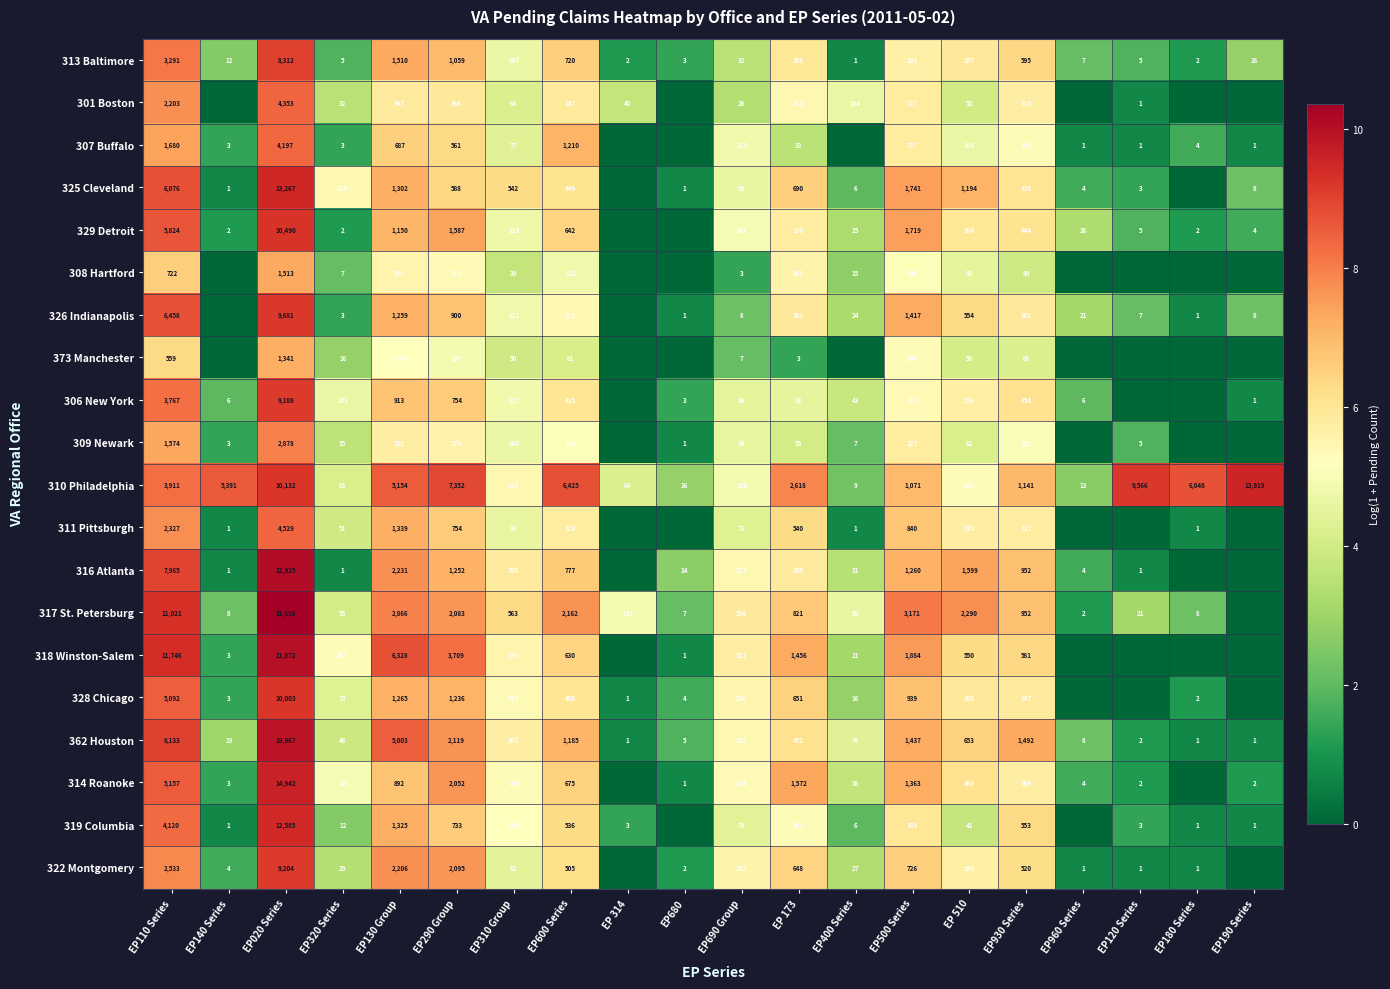

Between EP110 Series and EP020 Series, which series saw the biggest shift?

317 St. Petersburg